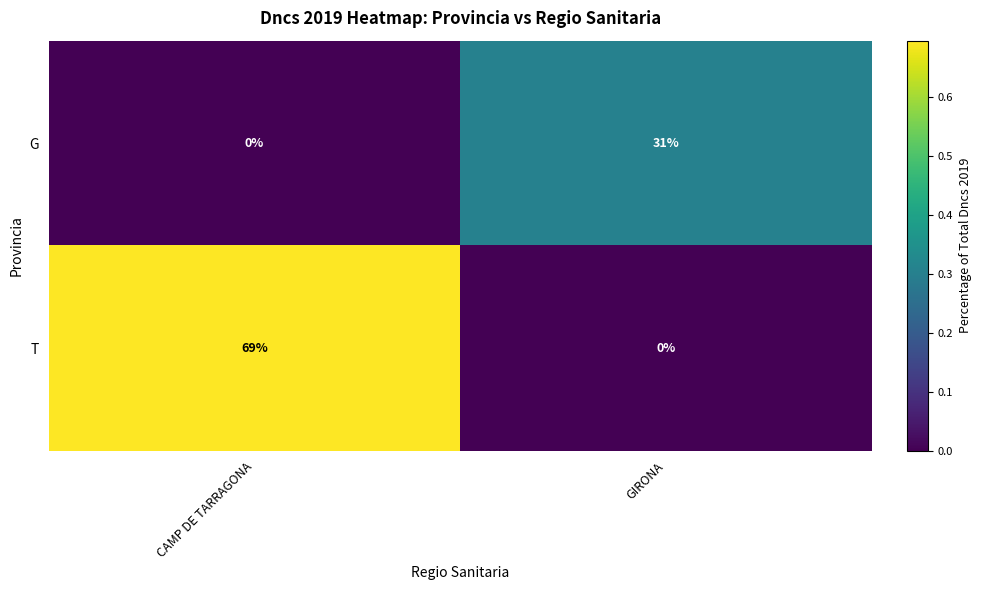

What is the difference between the maximum and minimum values in the T series?

69